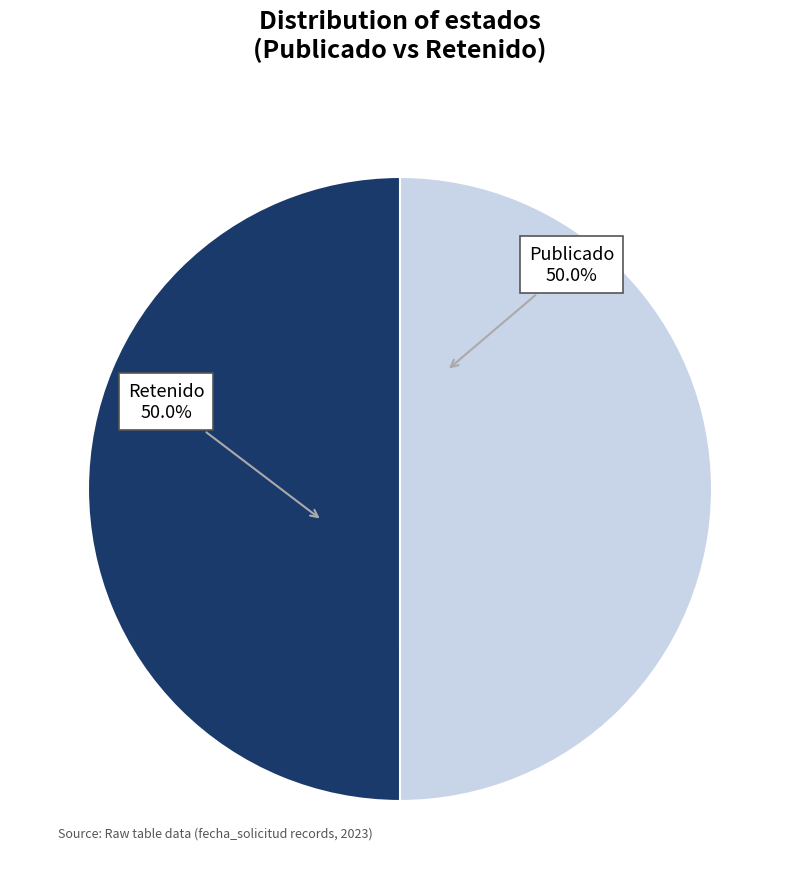

How many segments does this pie chart have?

2